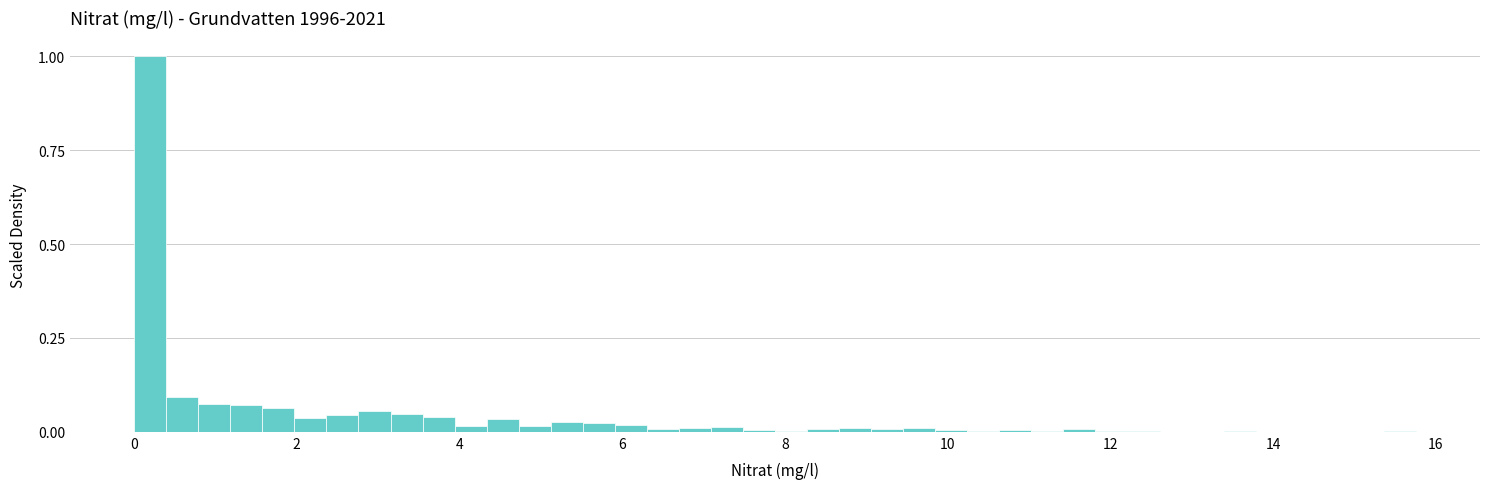

Read against the x-axis, roughly where is the centre of the tallest bar?

0.2